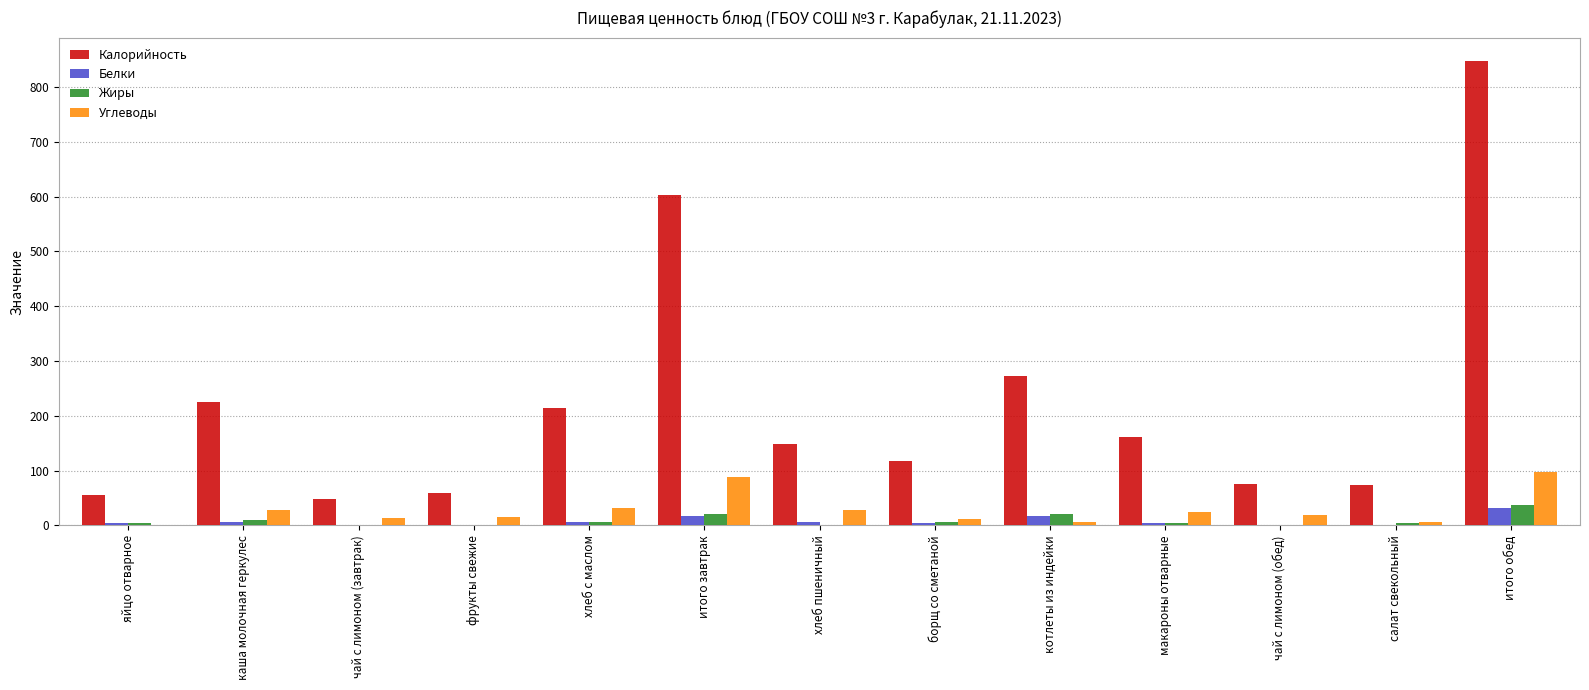

What is the total value across all series at хлеб пшеничный?

185